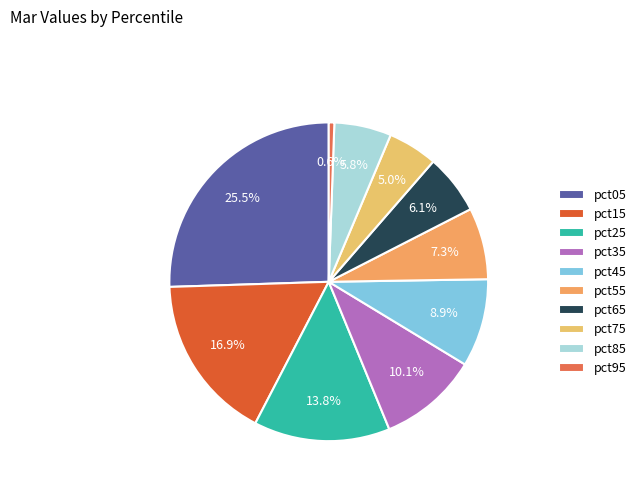

Which slice is the smallest?

pct95